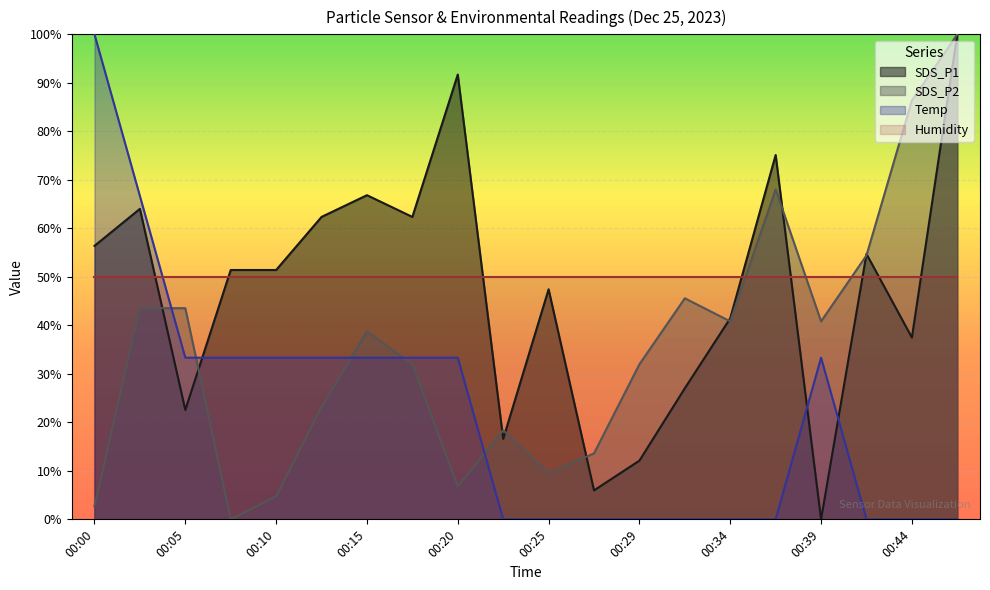

Does the chart display data point markers on the line(s)?

No